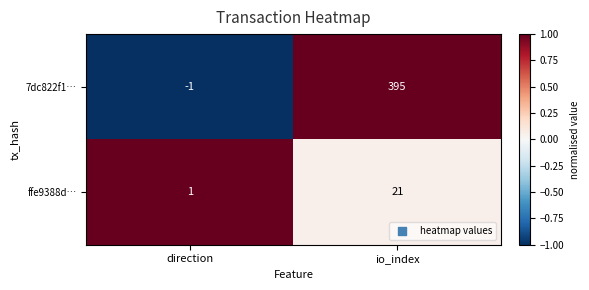

At how many categories does at least one series exceed 0?

2